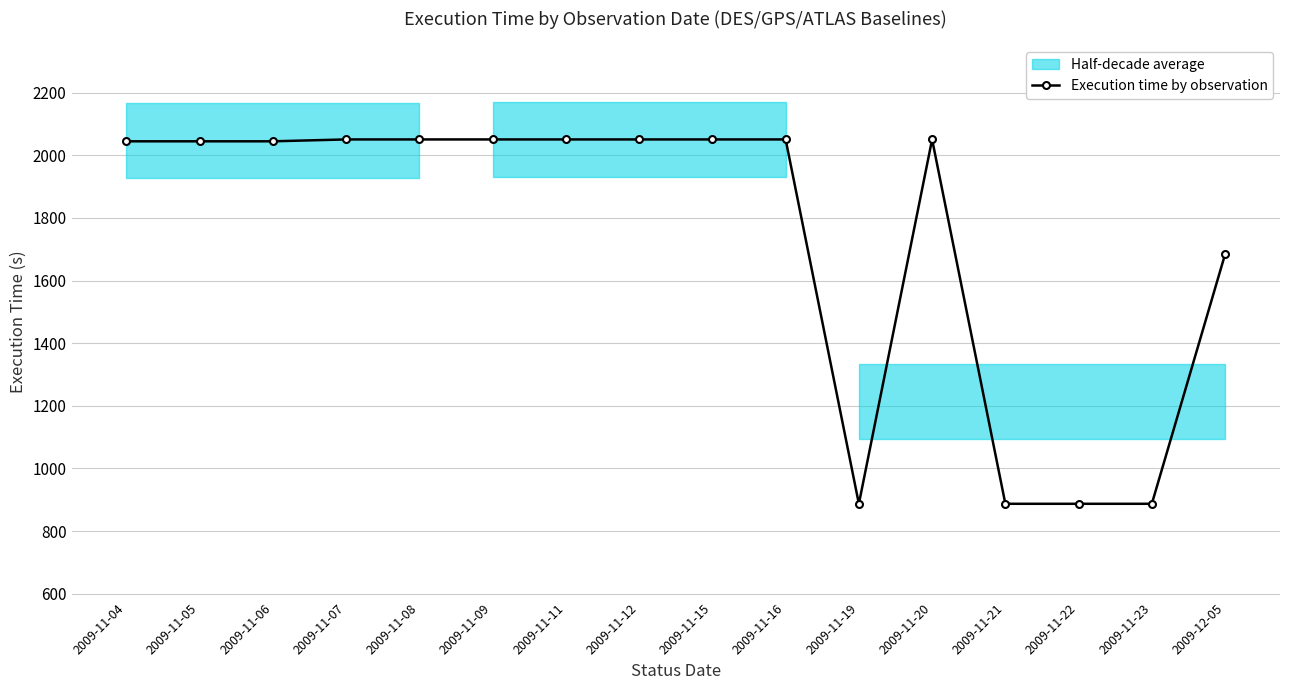

What is the greatest value displayed?

2051